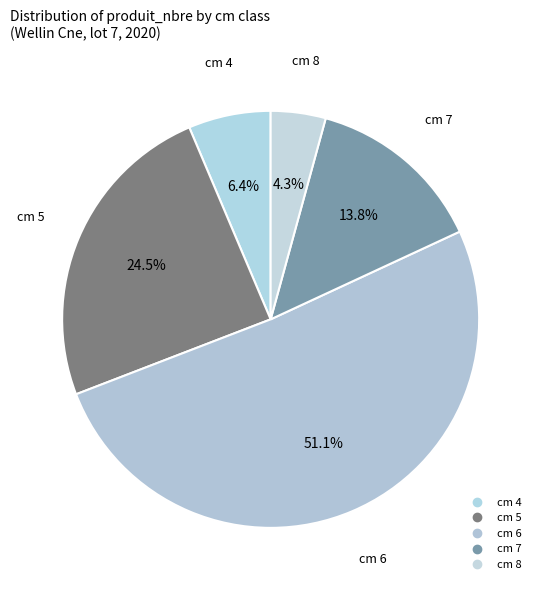

To the nearest percent, what is the difference between the largest and smallest slice percentages?

47%